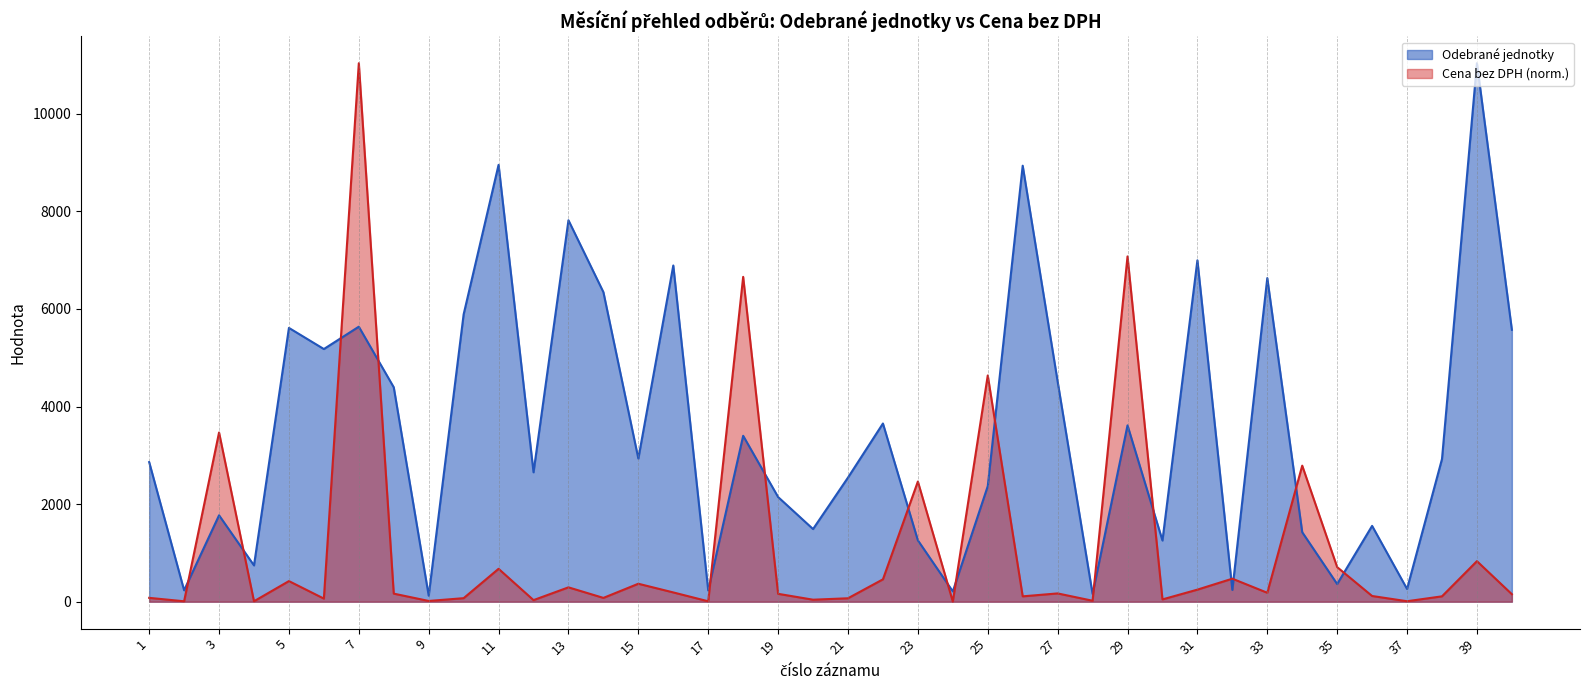

List the labels in order of Odebrané jednotky value, smallest first.

9, 28, 24, 17, 2, 32, 37, 35, 4, 30, 23, 34, 20, 36, 3, 19, 25, 21, 12, 1, 38, 15, 18, 29, 22, 8, 27, 6, 40, 5, 7, 10, 14, 33, 16, 31, 13, 26, 11, 39